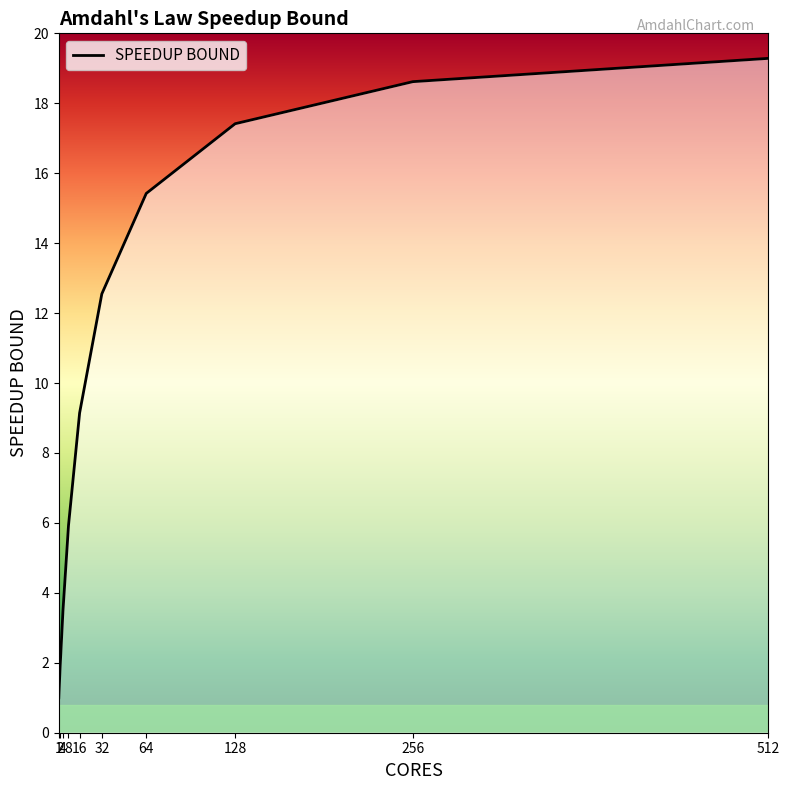

List the labels in order of value, largest first.

512, 256, 128, 64, 32, 16, 8, 4, 2, 1